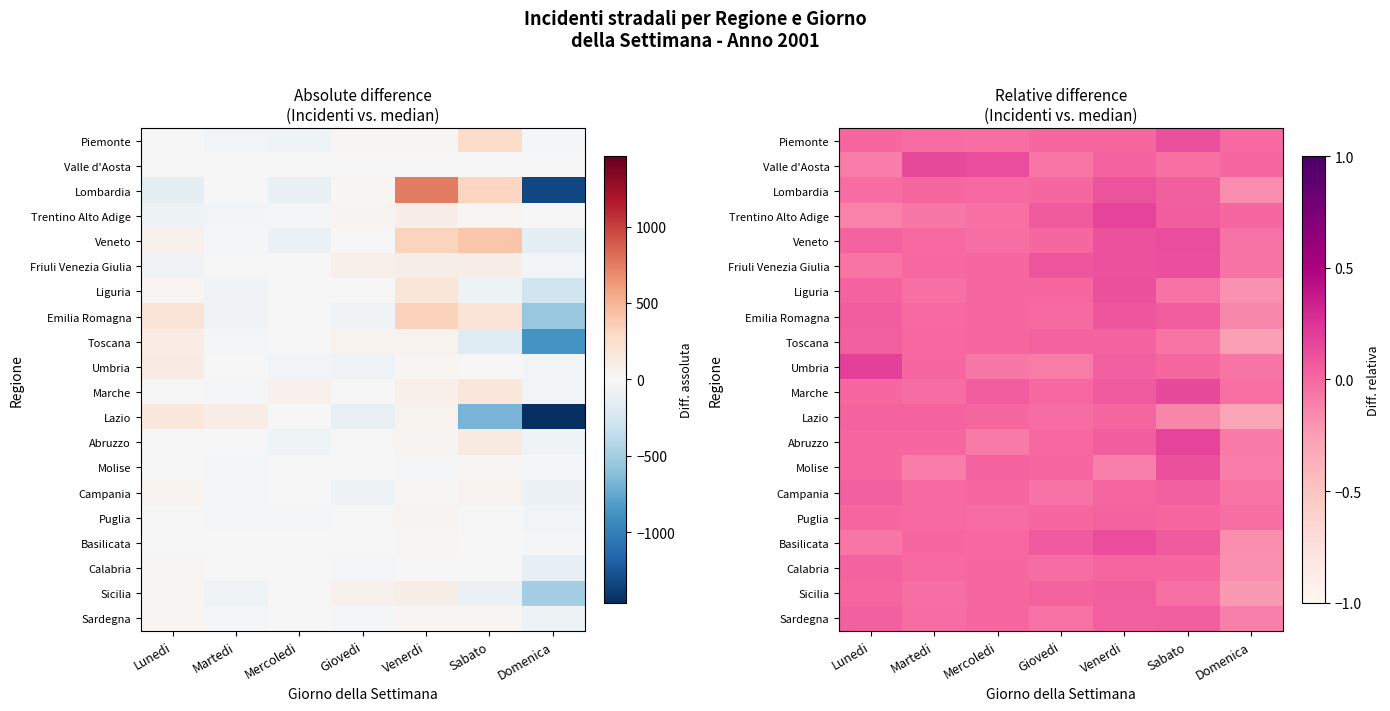

At Mercoledi, list the series in order from largest to smallest.

Valle d'Aosta, Marche, Molise, Calabria, Friuli Venezia Giulia, Liguria, Emilia Romagna, Toscana, Lazio, Campania, Sicilia, Sardegna, Basilicata, Lombardia, Puglia, Piemonte, Veneto, Trentino Alto Adige, Umbria, Abruzzo